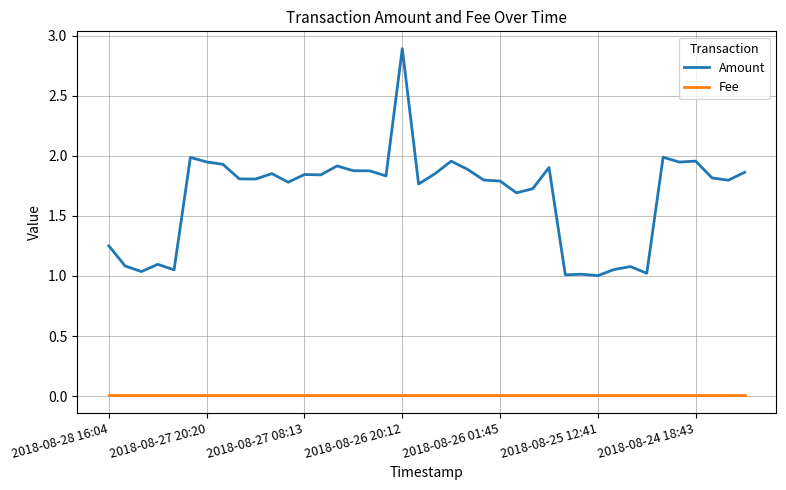

Which series has the widest spread of values?

Amount